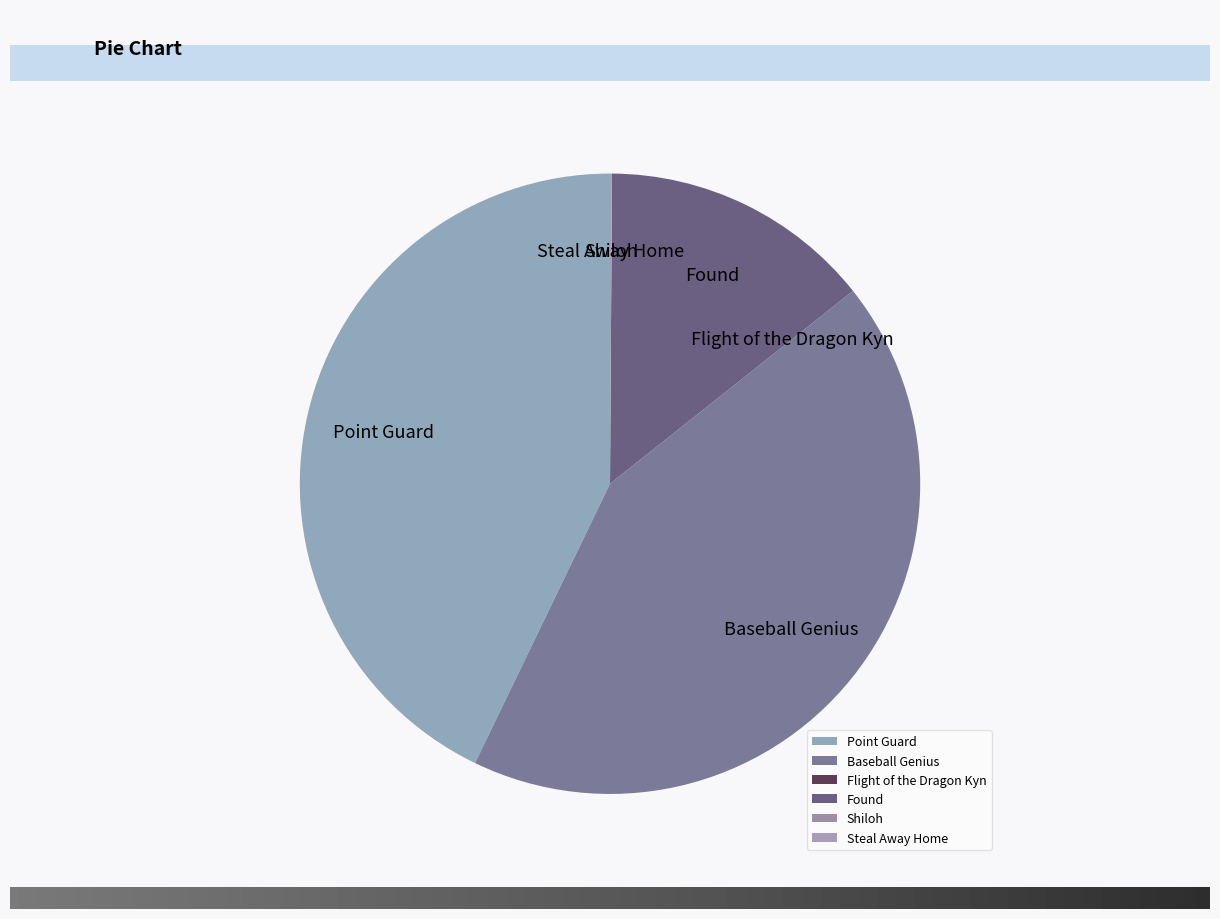

Combined, do Point Guard and Baseball Genius account for over 50%?

Yes